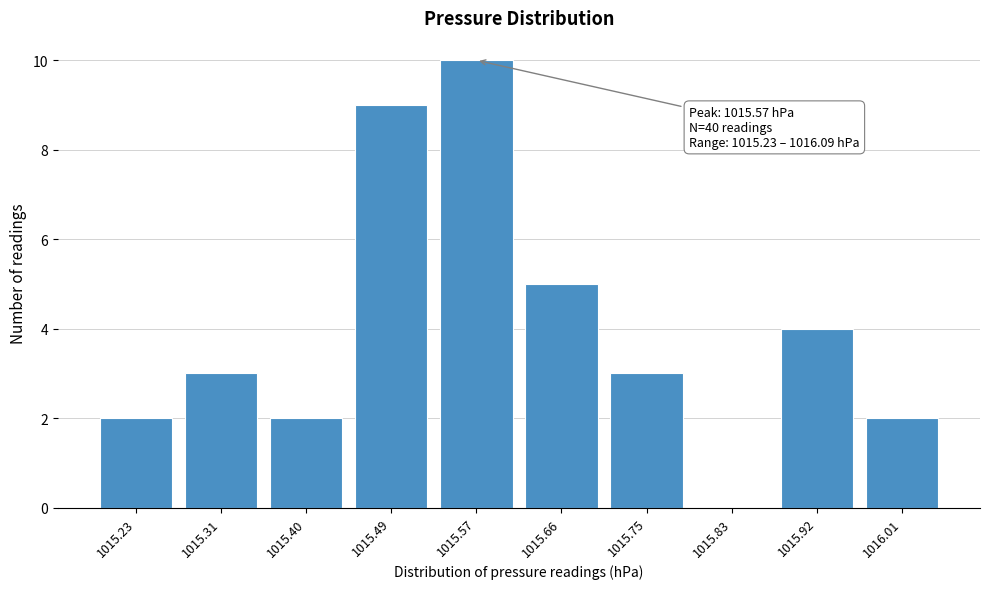

Reading left to right, extract all data points from this chart.

1015.23=2	1015.31=3	1015.40=2	1015.49=9	1015.57=10	1015.66=5	1015.75=3	1015.83=0	1015.92=4	1016.01=2